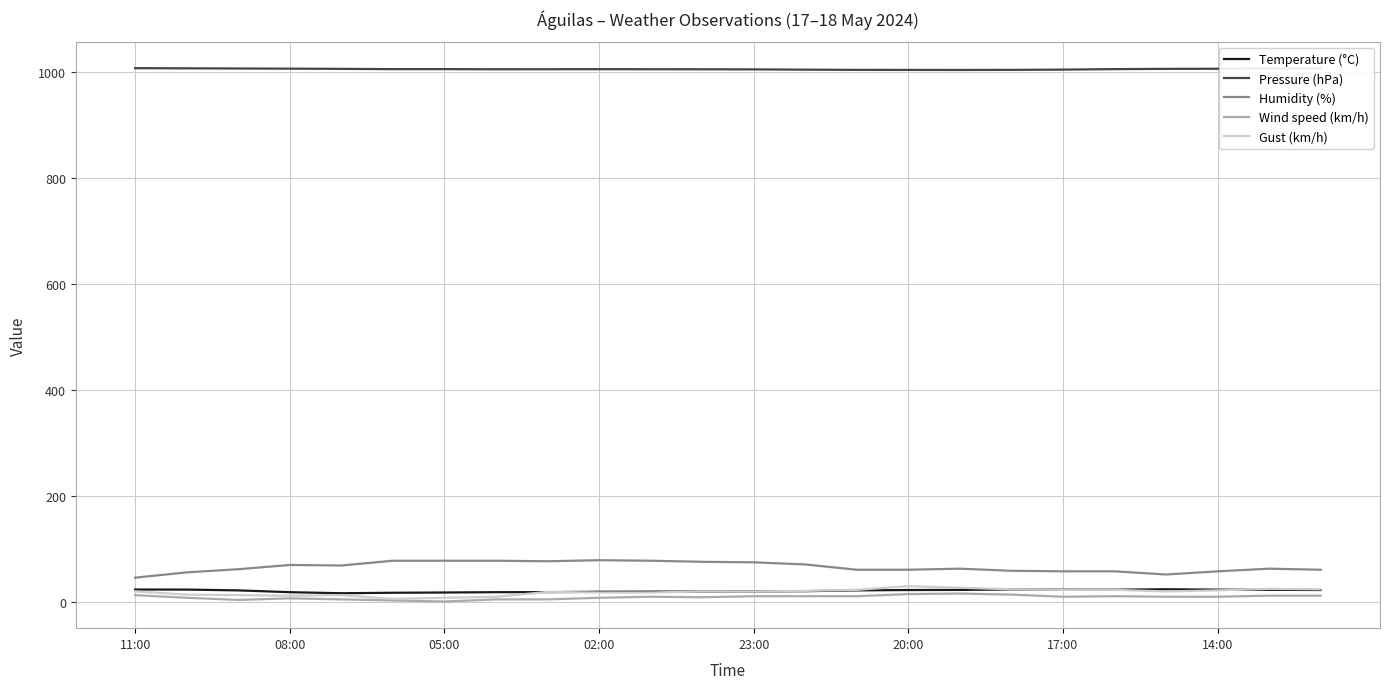

True or false: Humidity (%) and Temperature (°C) intersect in this chart.

False